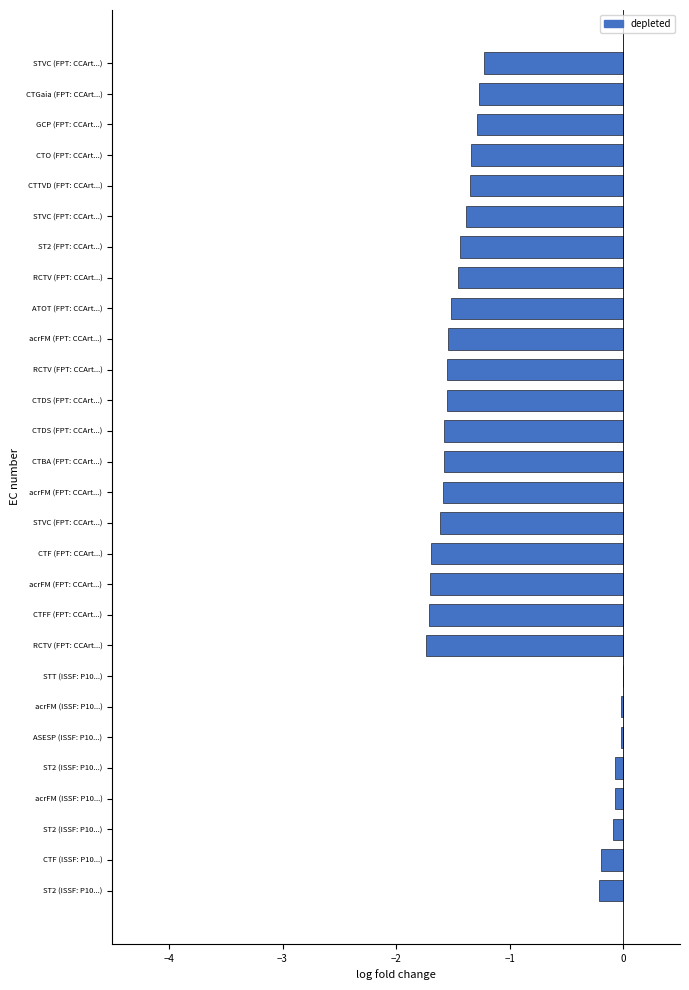

What is the difference between the maximum and minimum values?

1.7